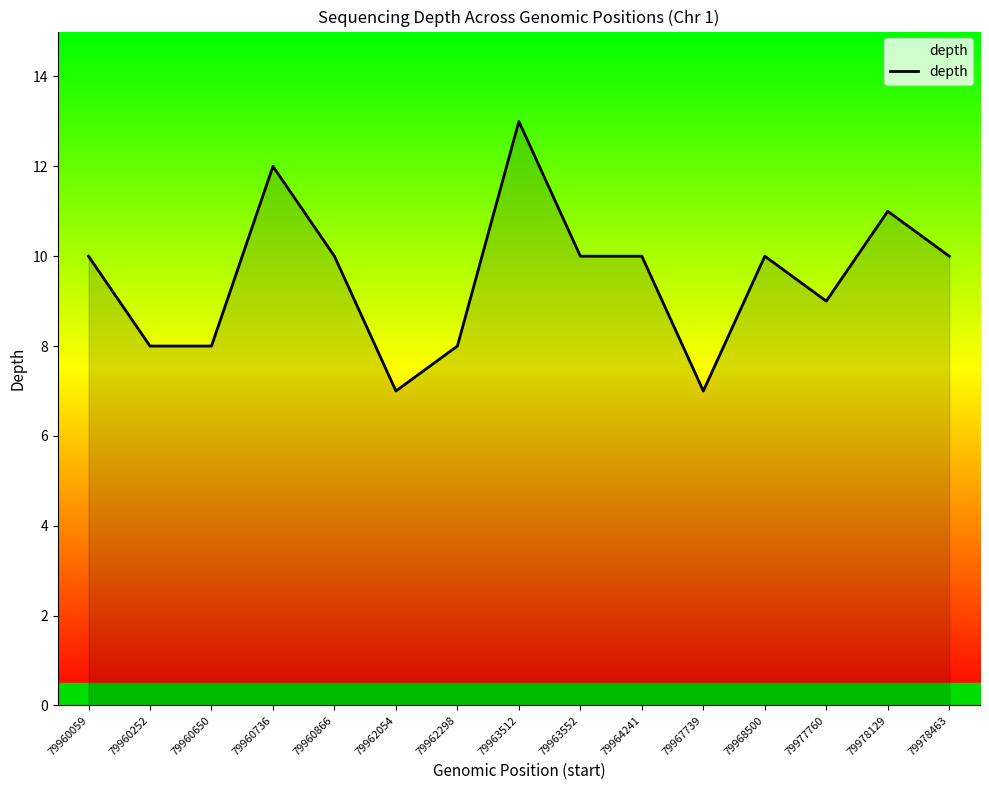

What value does the data have at 79960252?

8